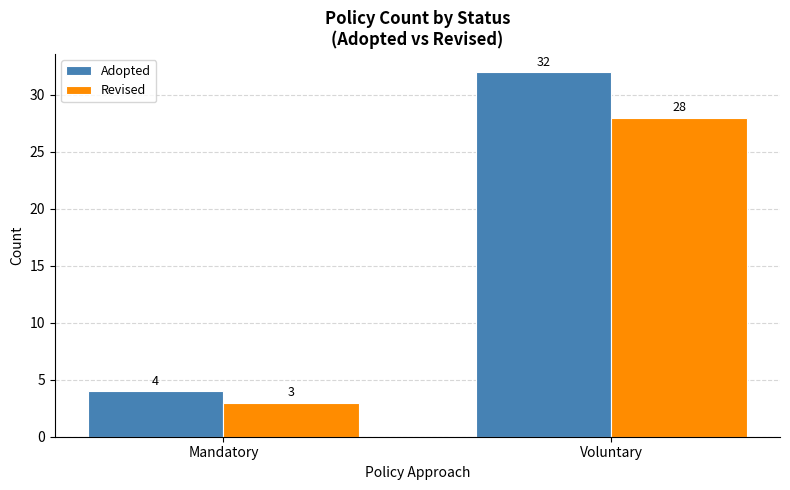

What value does the Adopted series have at Mandatory?

4